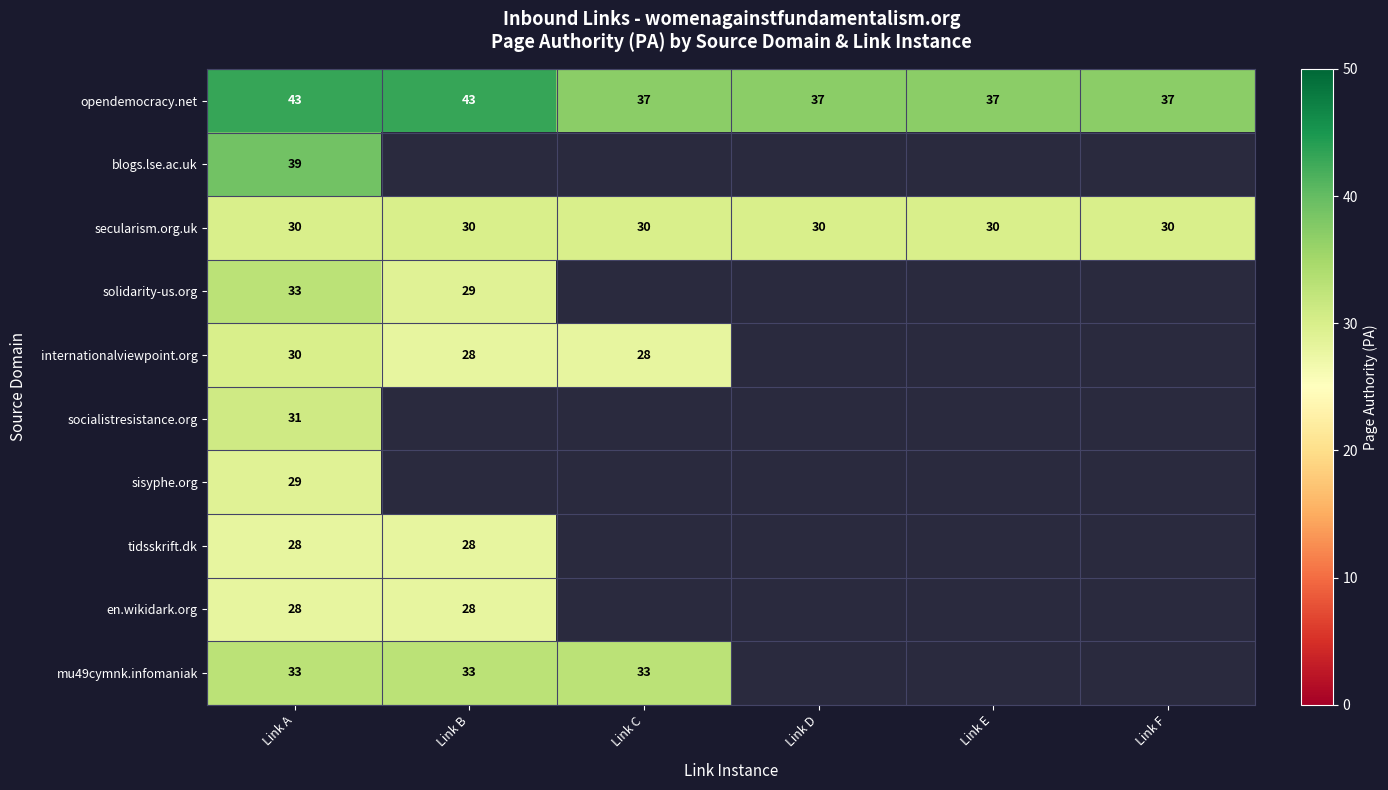

What is the minimum value shown in the chart?

28.0